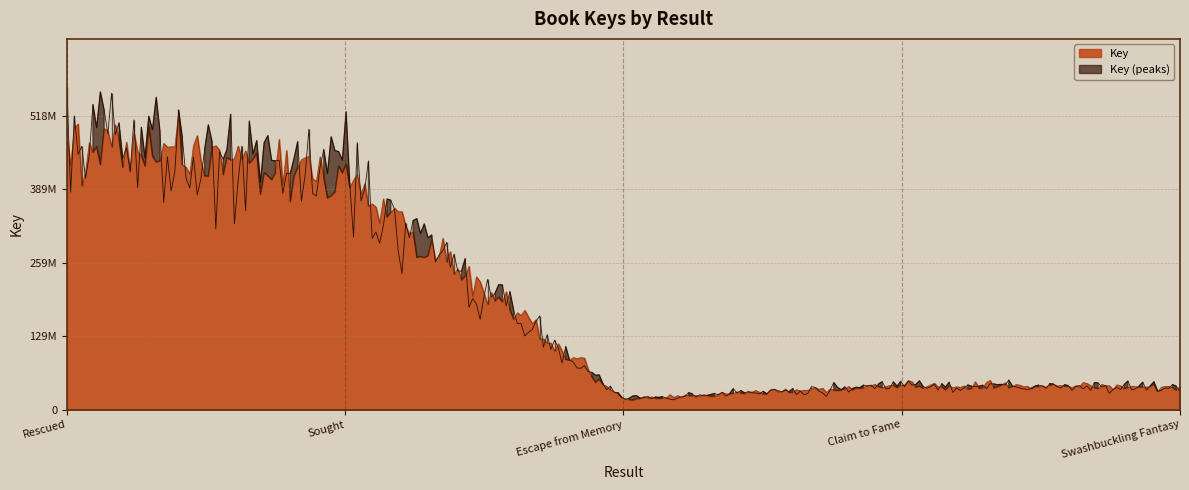

What is the sum of all values?

985663581